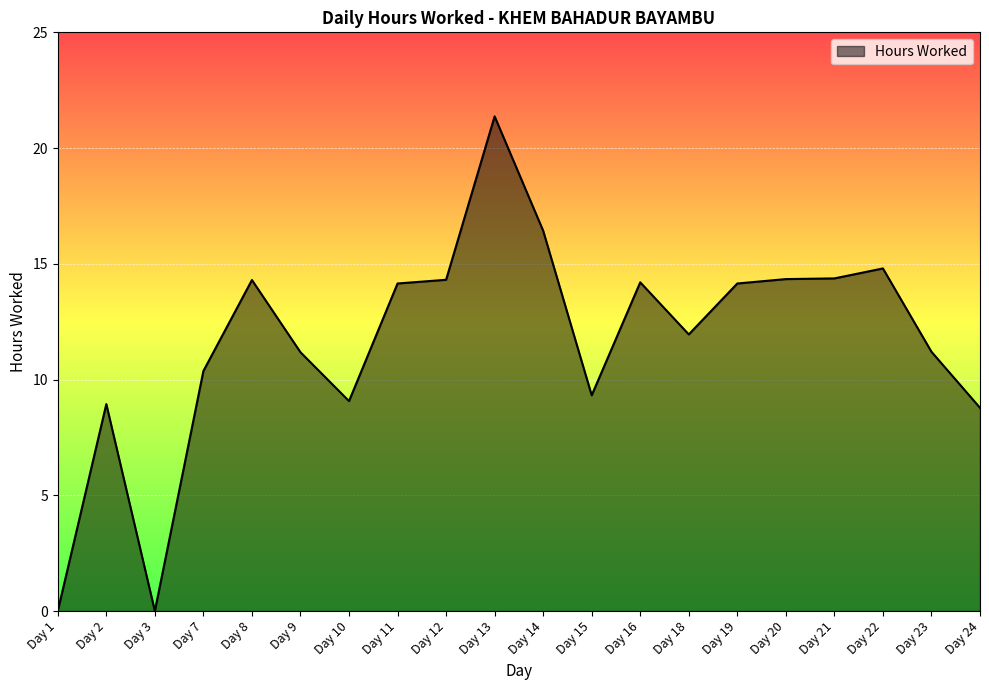

What is the difference between the maximum and minimum values?

21.4